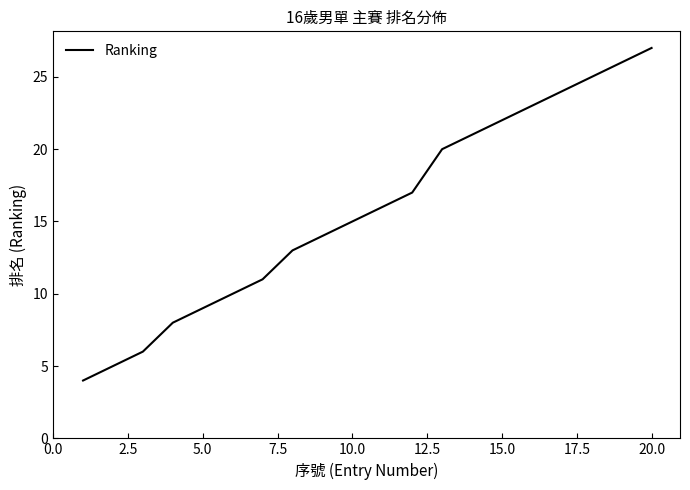

Count the number of categories in the chart.

20